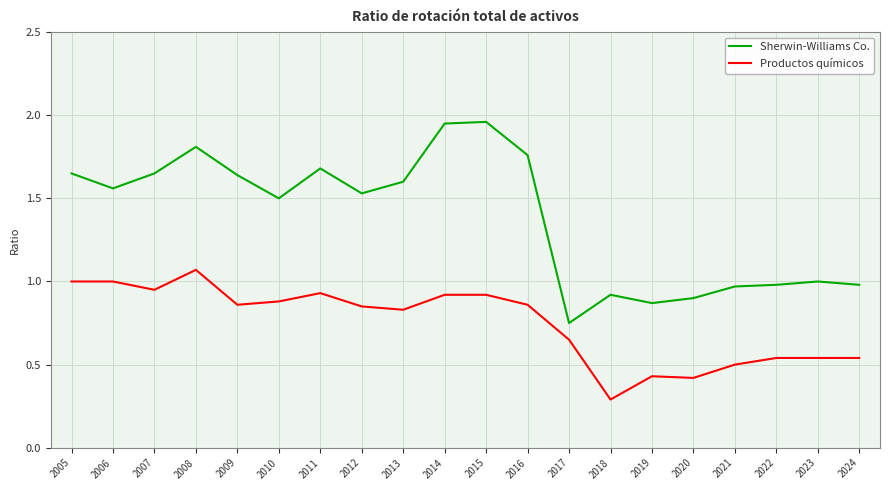

What is the difference between the maximum and minimum values in the Sherwin-Williams Co. series?

1.2